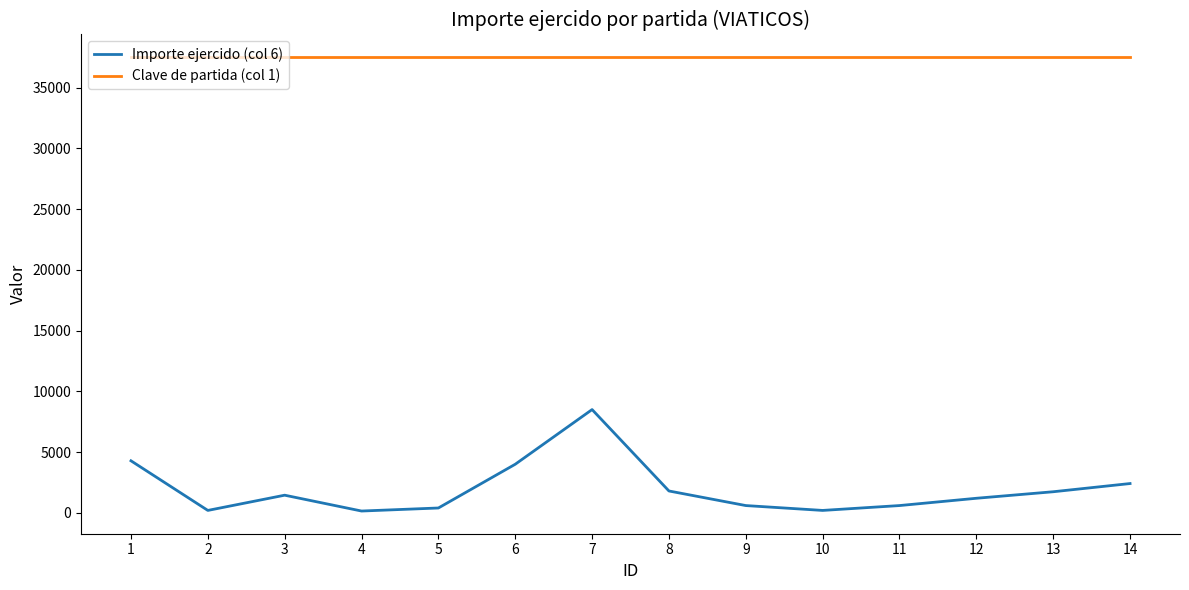

True or false: Clave de partida (col 1) and Importe ejercido (col 6) cross at least once.

False